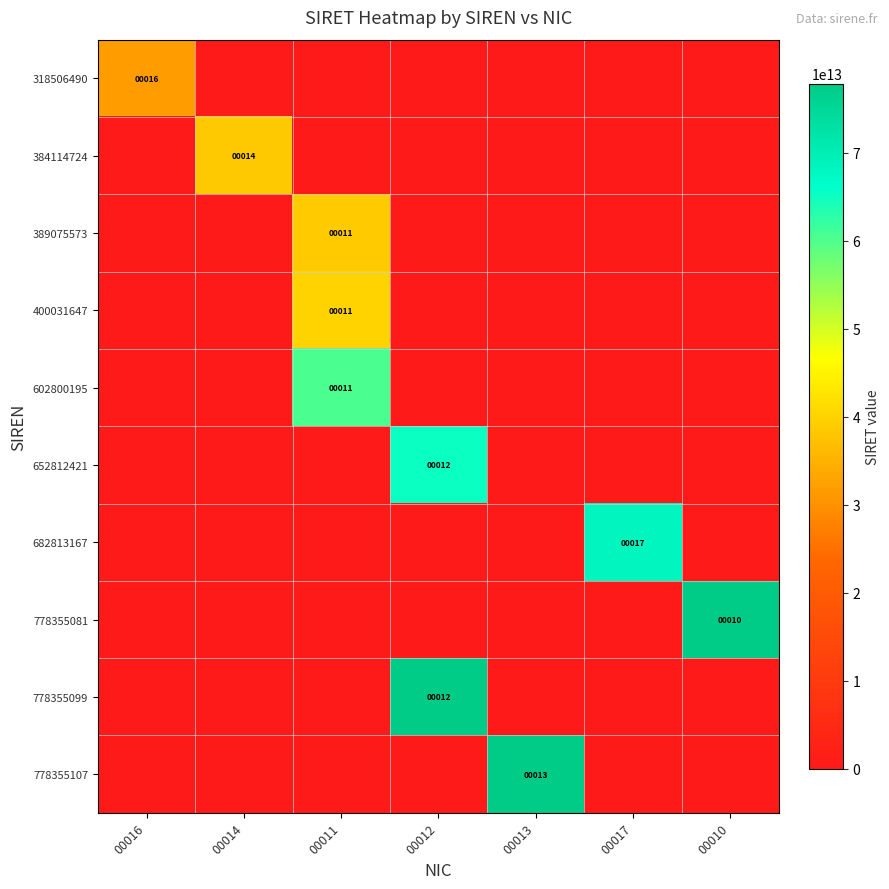

The value of 389075573 at 00011 is 11. True or false?

True